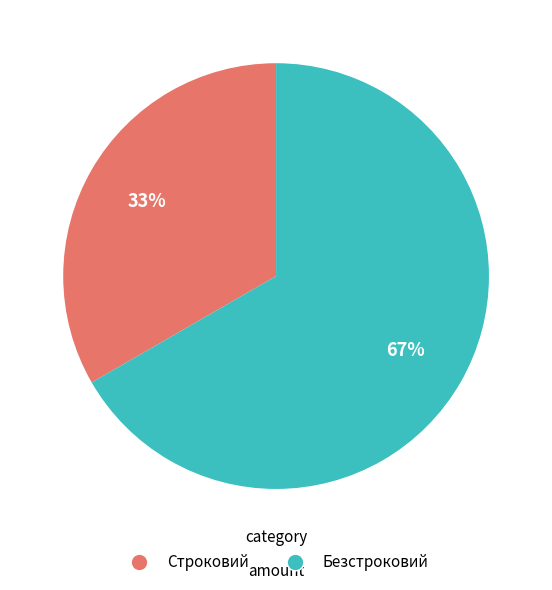

Is Безстроковий the majority of the pie?

Yes